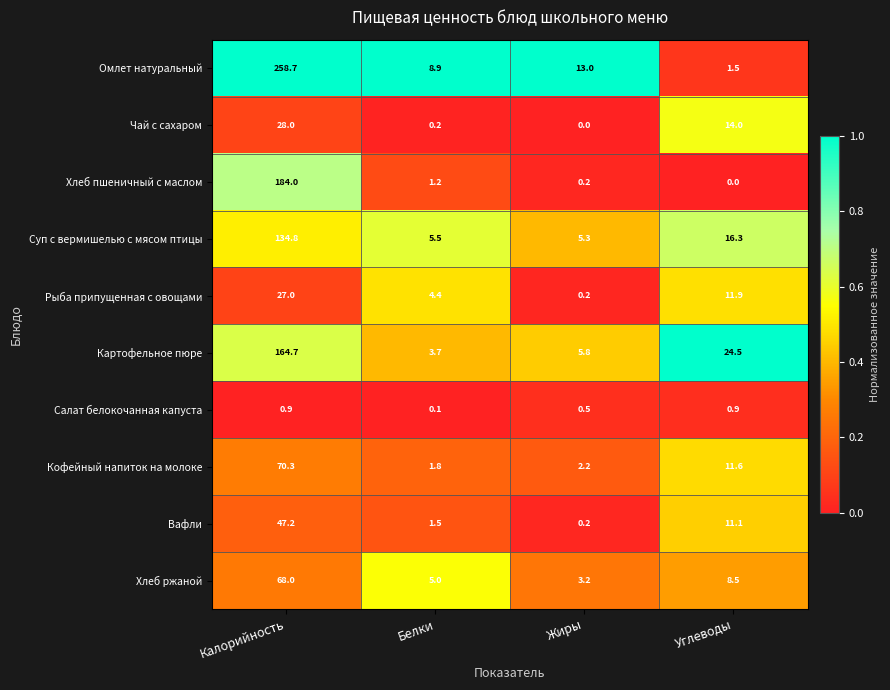

The value of Рыба припущенная с овощами at Белки is 4.4. True or false?

True